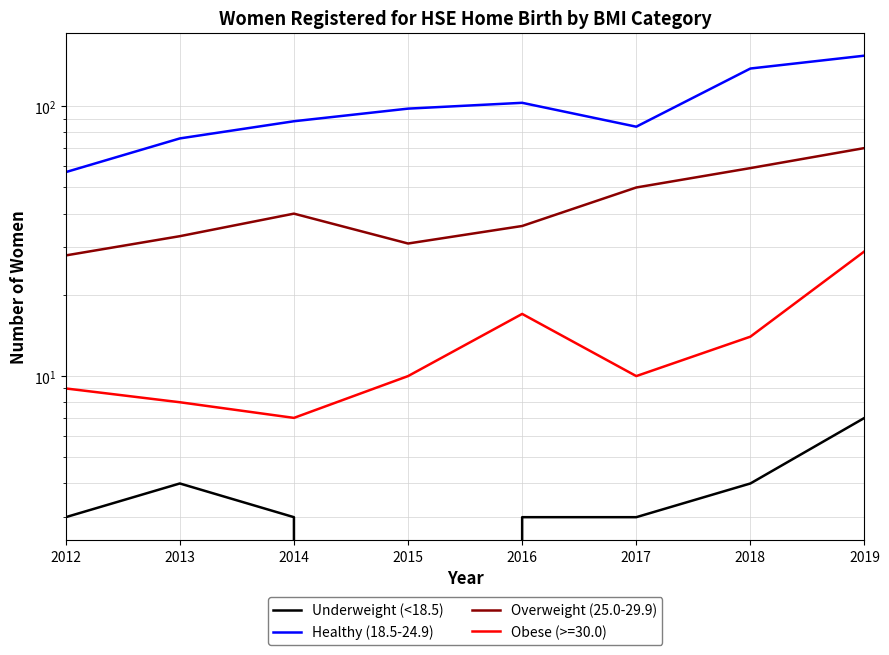

What is the total value across all series at 2013?

113